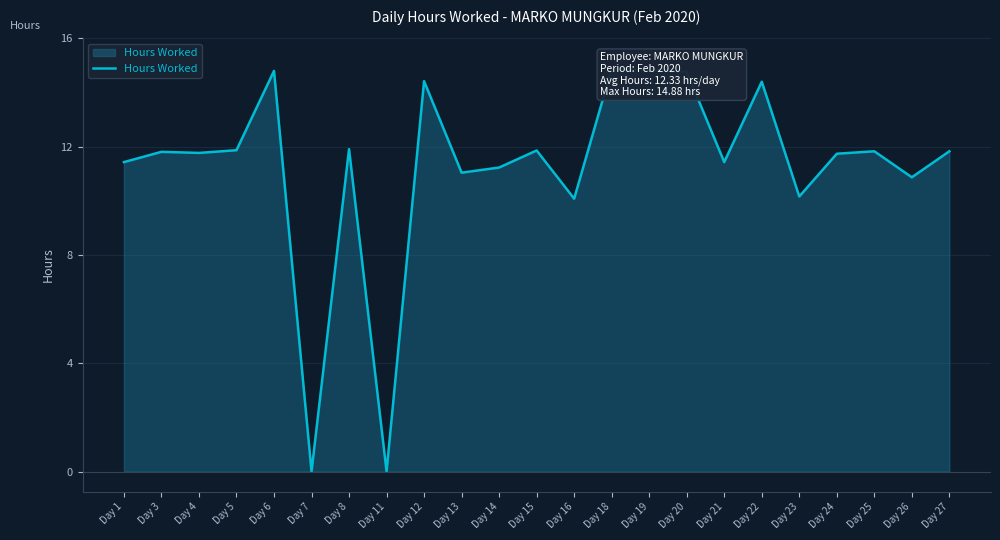

True or false: there are more than 2 points higher than both neighbors.

True